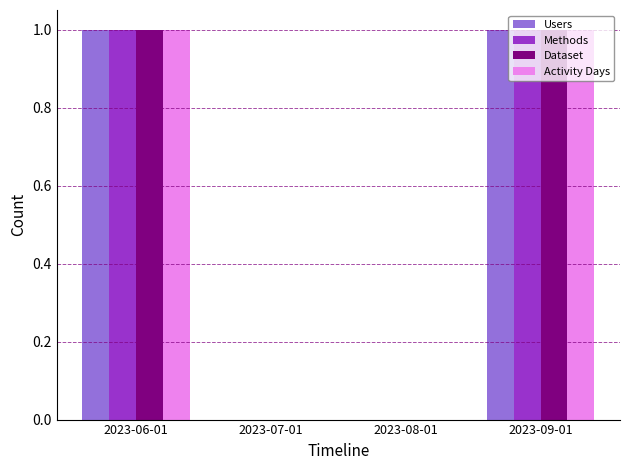

Is the value of Methods at 2023-07-01 greater than the value of Dataset at 2023-06-01?

No